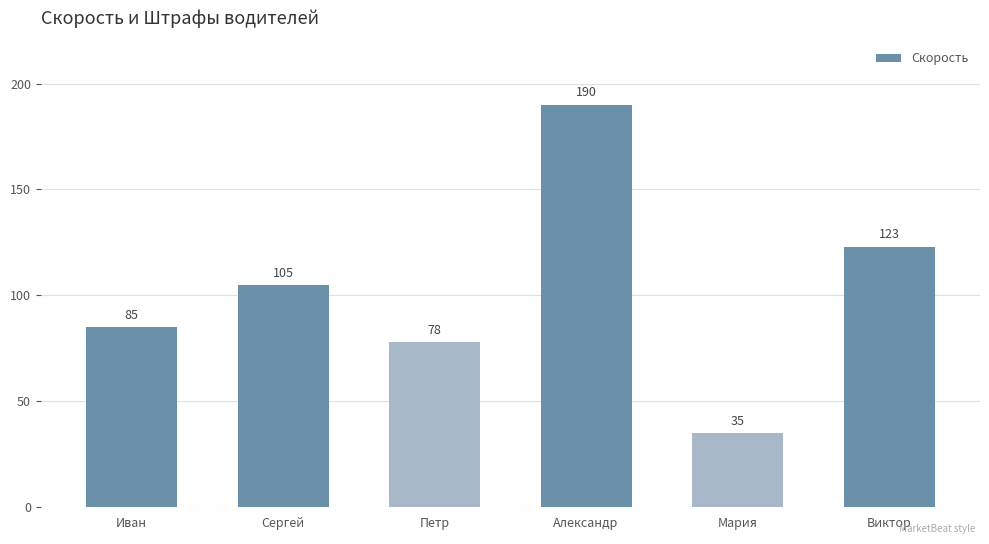

What is the value of the 5th bar from the left?

35